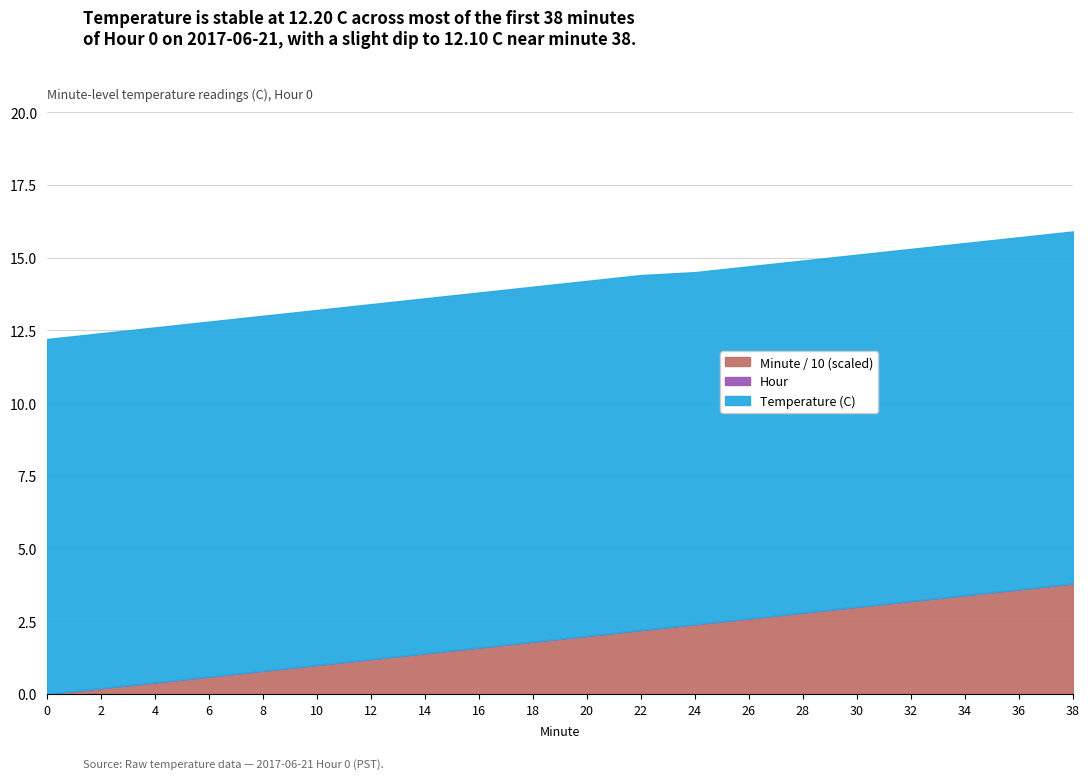

Which series has the largest range (max minus min)?

Minute_scaled